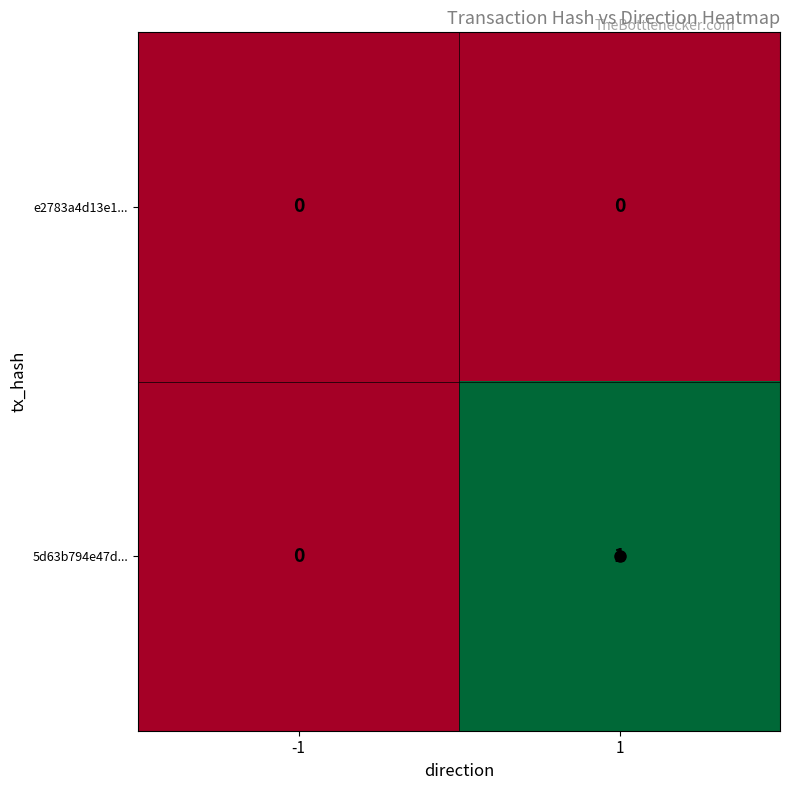

Is it true that 5d63b794e47d... equals 1 at -1?

False